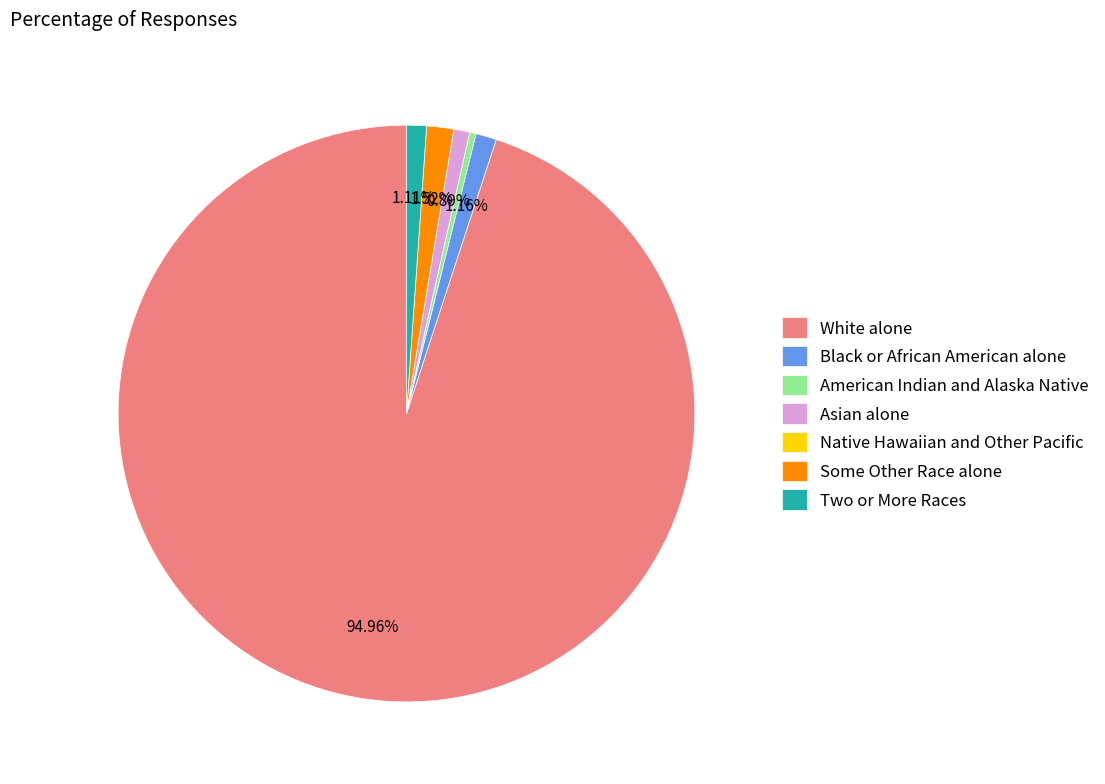

Which slice is the largest?

White alone